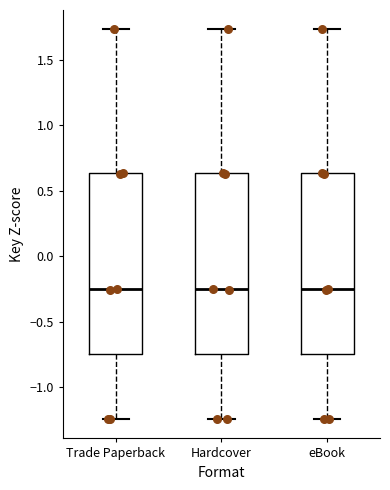

Reading left to right, transcribe this box plot: for each box, give where its median line is, the range the box spans, and where its two whiskers end, as read against the y-axis. The values are not printed on the chart, so give them approximately, as read against the axis.

Trade Paperback: median -0.25, box -0.75 to 0.65, whiskers -1.25 to 1.75
Hardcover: median -0.25, box -0.75 to 0.65, whiskers -1.25 to 1.75
eBook: median -0.25, box -0.75 to 0.65, whiskers -1.25 to 1.75